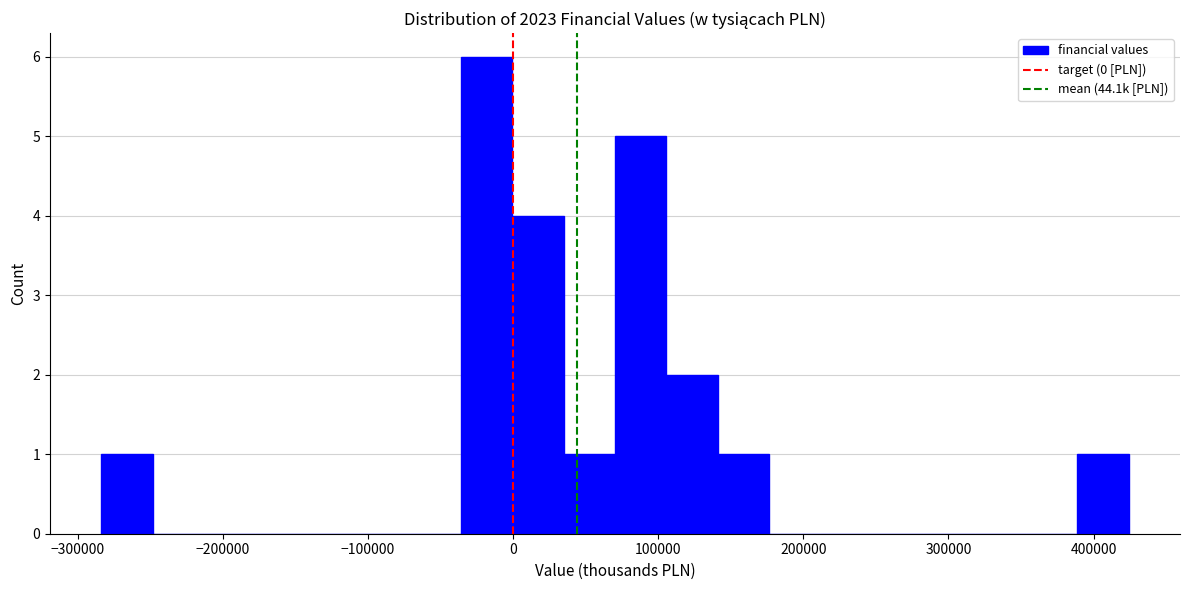

Around what value on the x-axis is the tallest bar? Give the approximate position of its centre, as read against the axis.

-20000